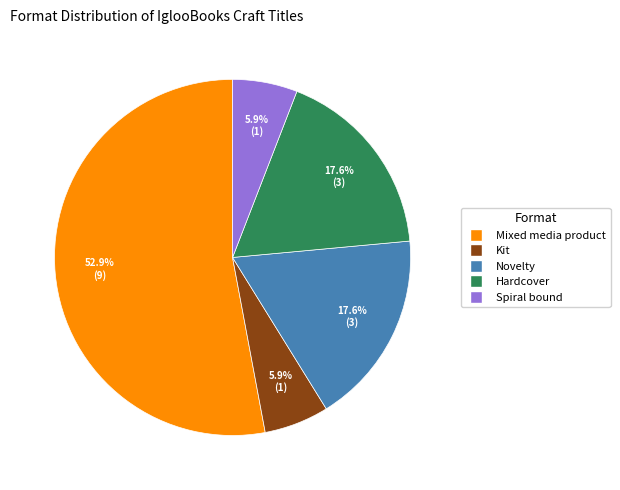

Approximately how many times larger is the value at Hardcover compared to Kit?

3.0